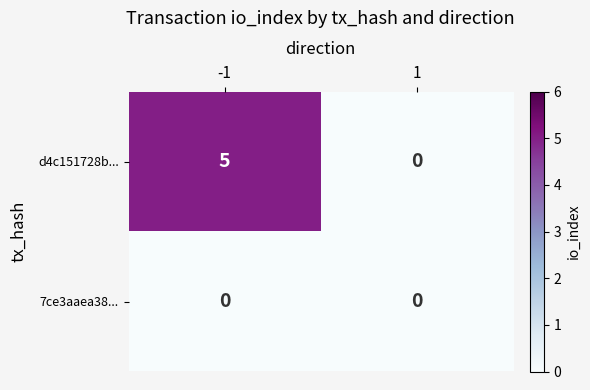

True or false: 7ce3aaea38... has a value of 0 at -1.

True